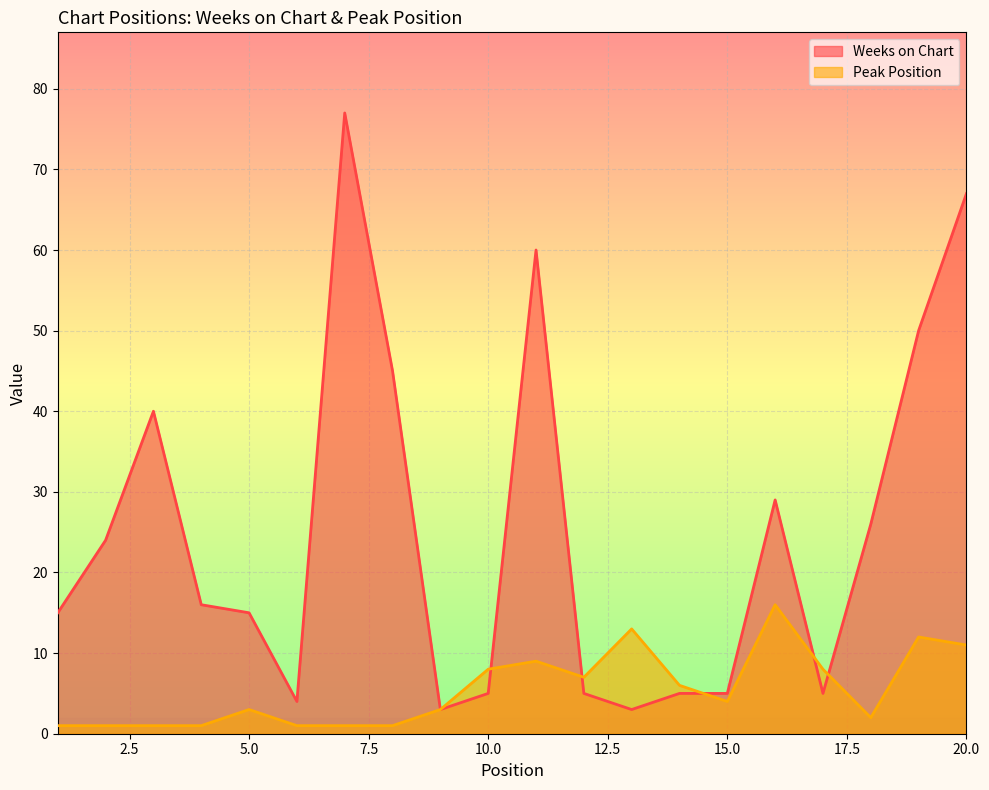

At how many categories does at least one series exceed 45?

4